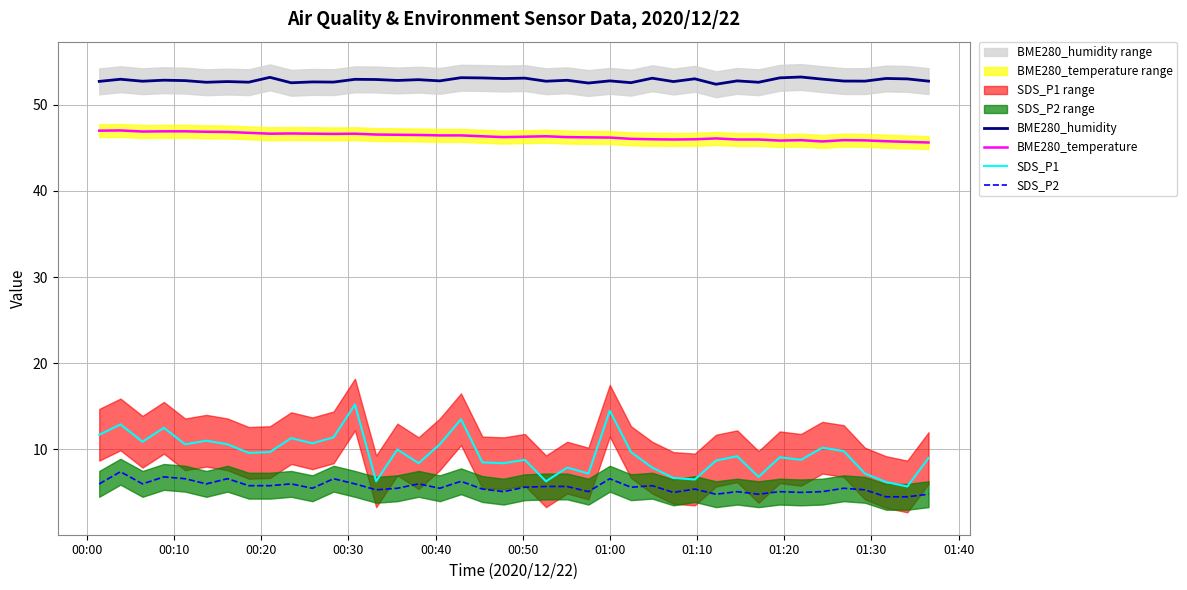

What is the lowest value of the SDS_P2 series?

4.5